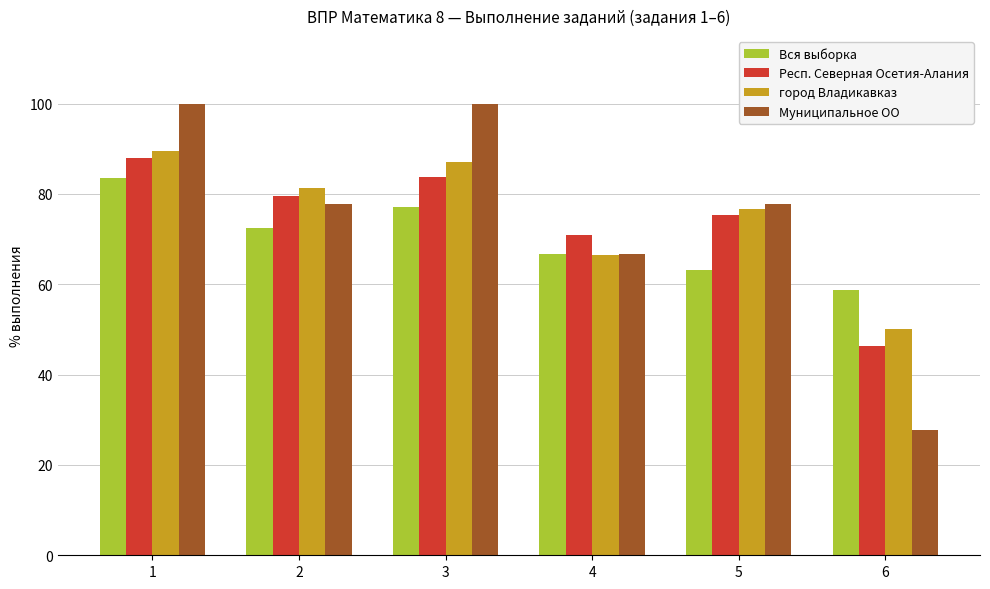

How many bars are there in each group?

4